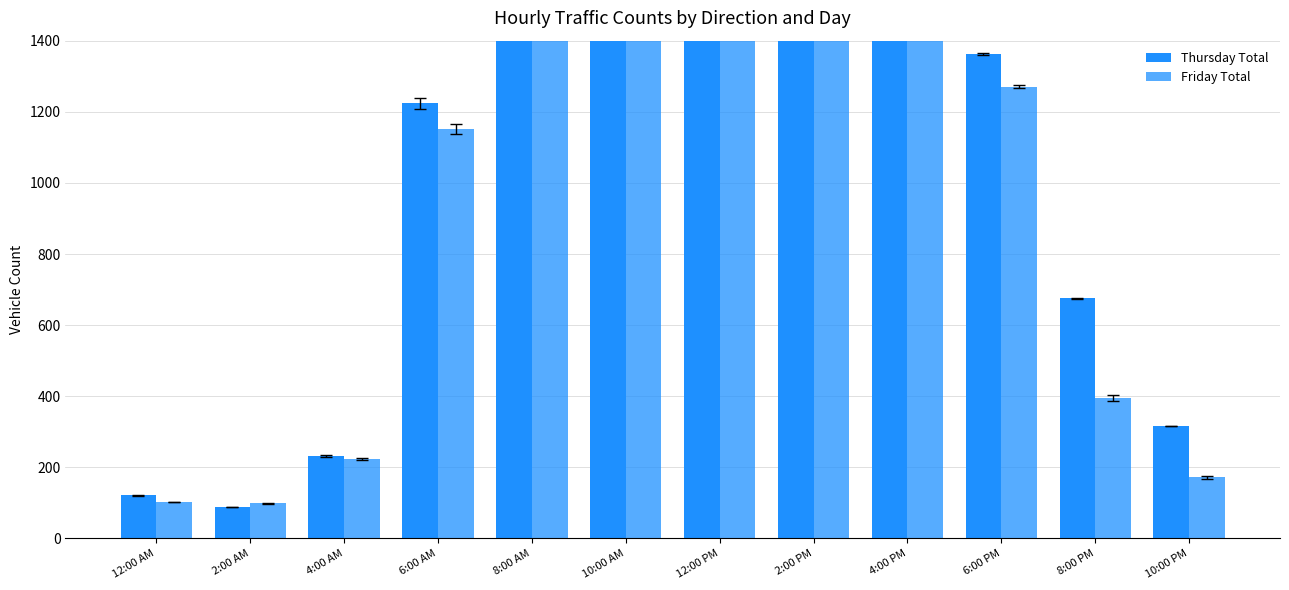

Is it true that Thursday Total equals 1976 at 8:00 AM?

True